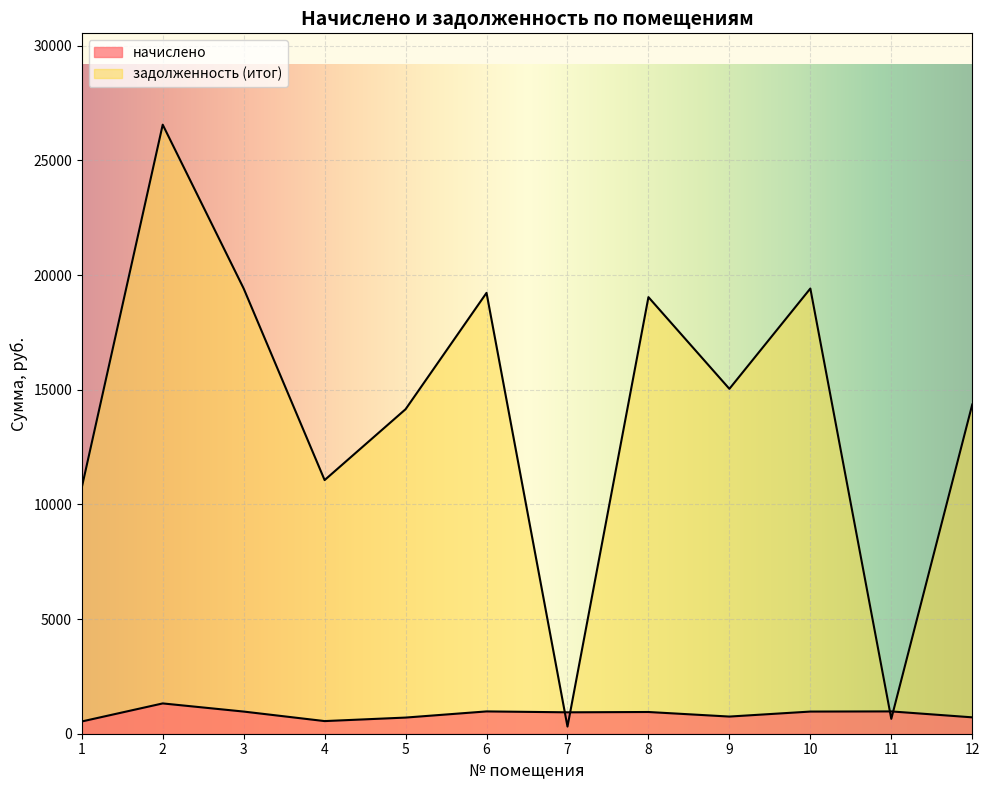

In задолженность (итог), how many points are lower than both neighbors (excluding endpoints)?

4